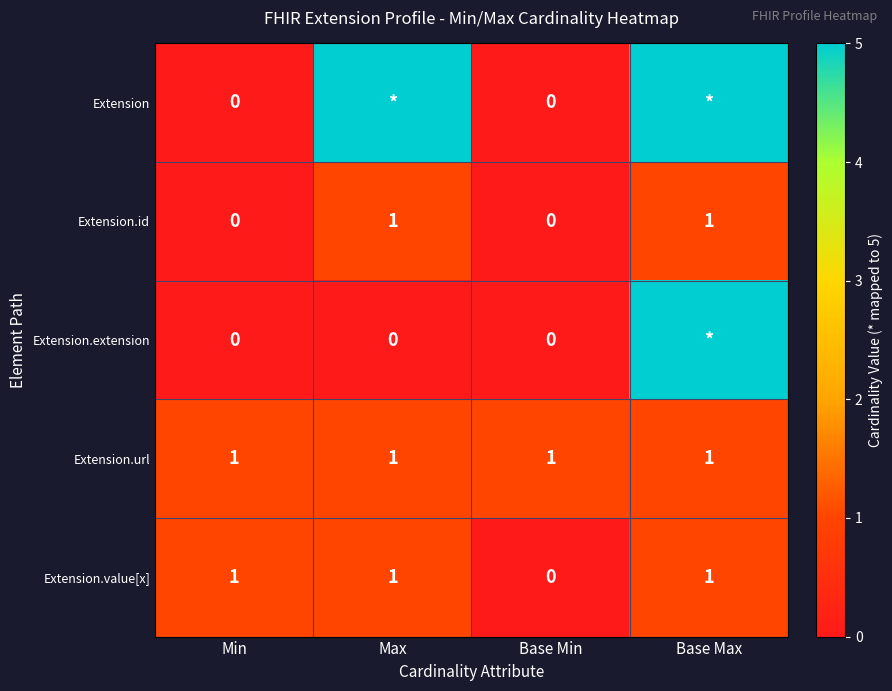

The value of Extension.value[x] at Base Min is 0. True or false?

True